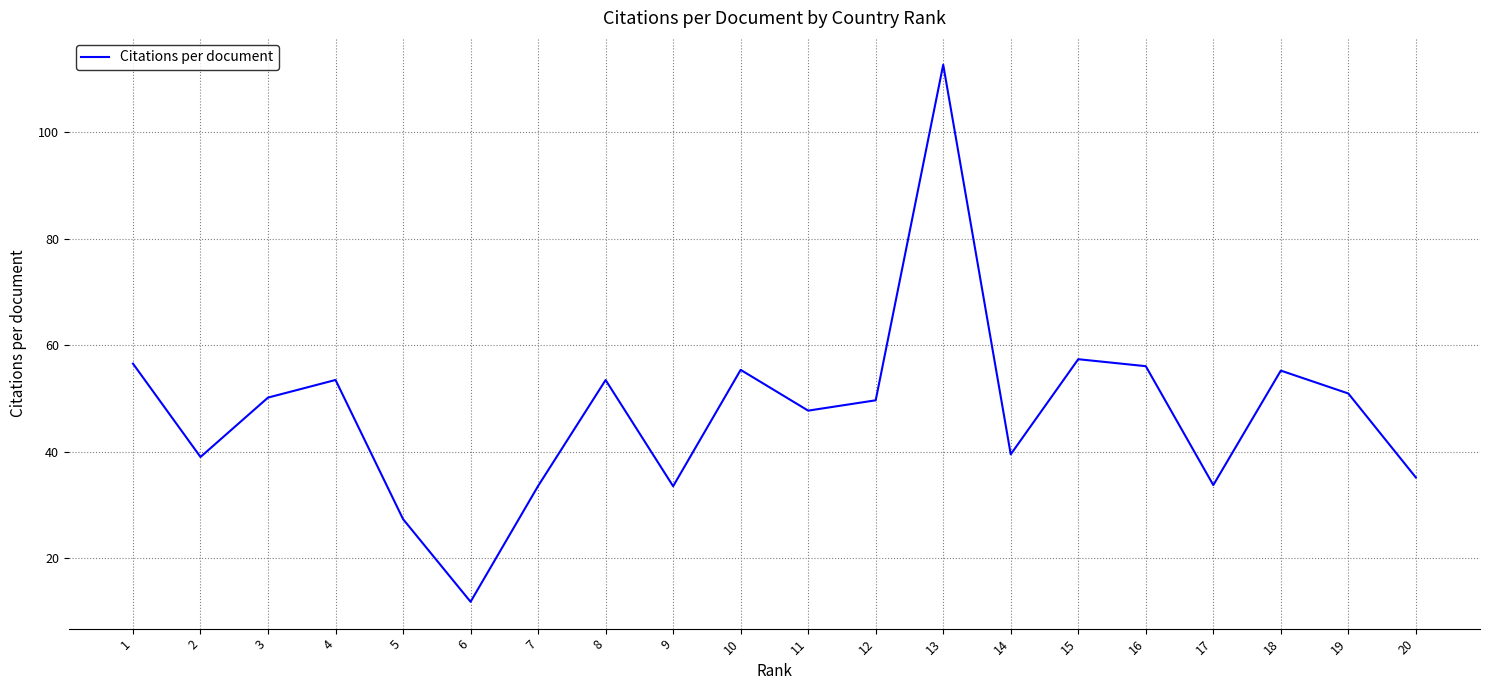

What is the maximum value shown in the chart?

112.7